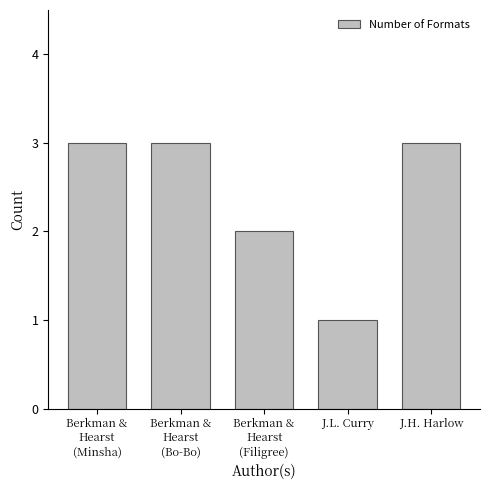

Reading right to left, extract all data points from this chart.

J.H. Harlow=3	J.L. Curry=1	Berkman &
Hearst
(Filigree)=2	Berkman &
Hearst
(Bo-Bo)=3	Berkman &
Hearst
(Minsha)=3